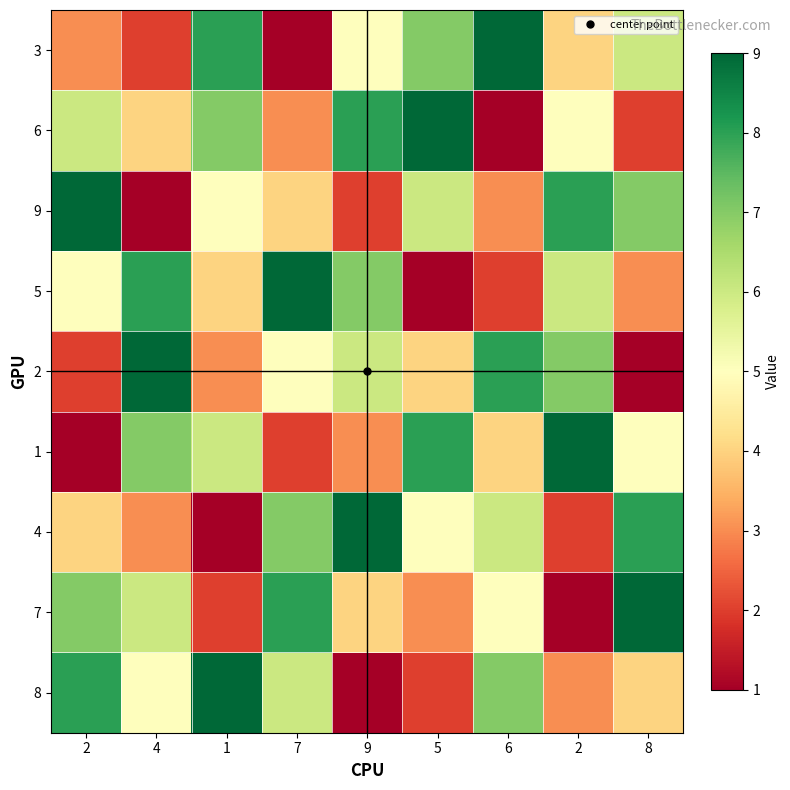

Which category has the lowest value across all series?

7